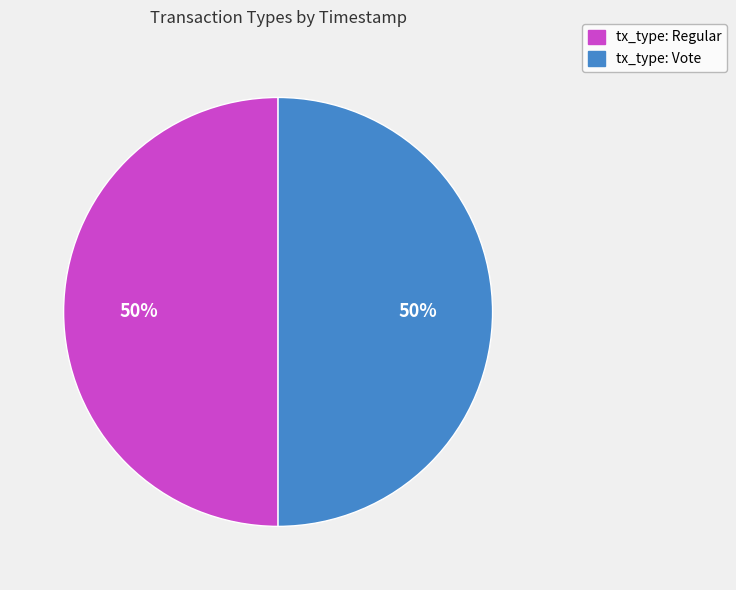

What percentage is the tx_type: Vote slice, to the nearest percent?

50%